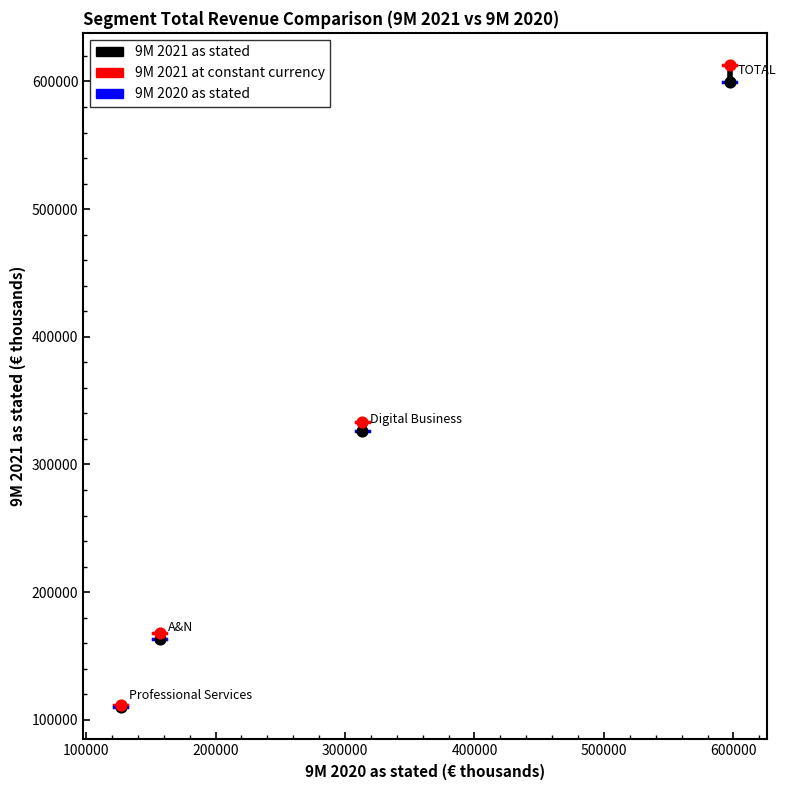

Across all series, what Y value is closest to 361392?

333143